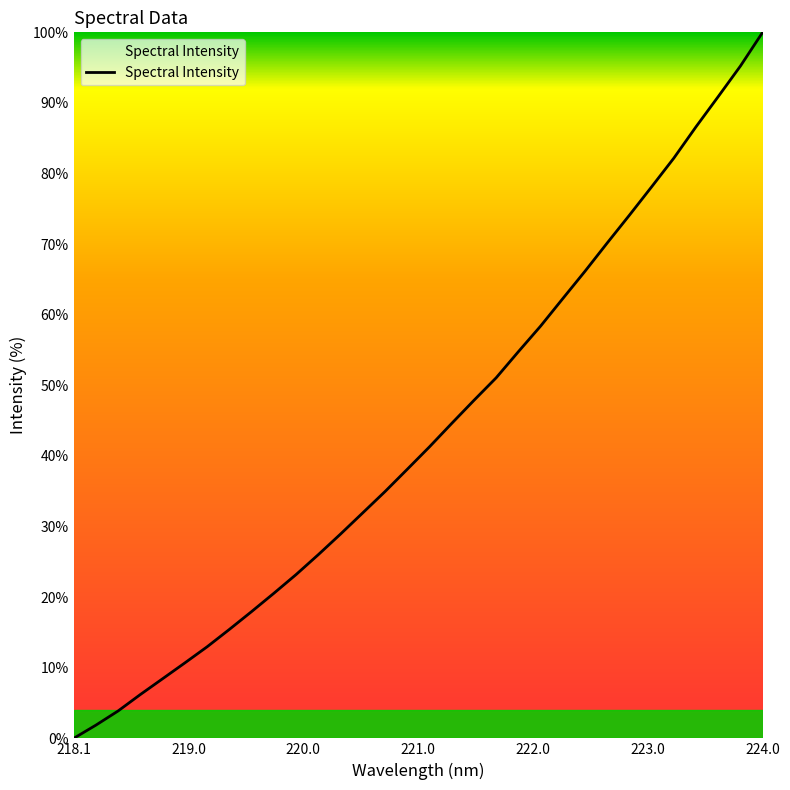

Count the number of data series in this chart.

1